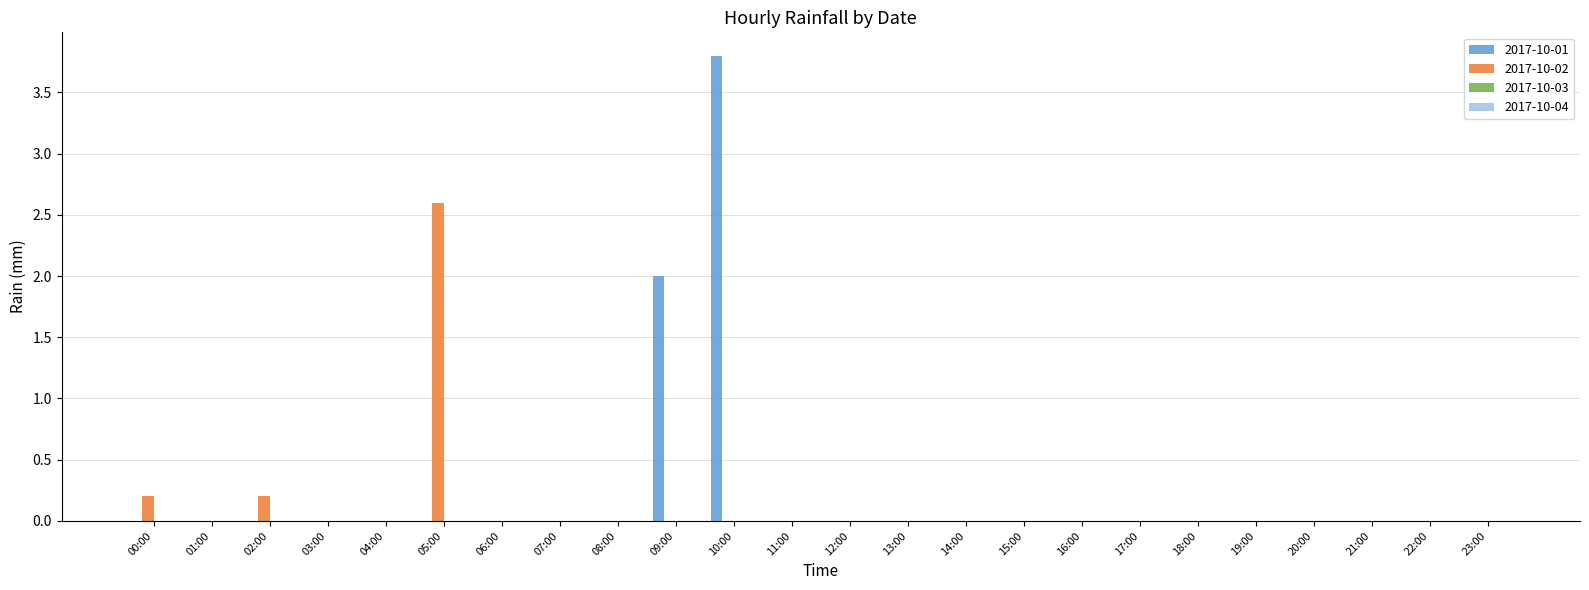

How many 2017-10-01 values are between 0 and 1?

22